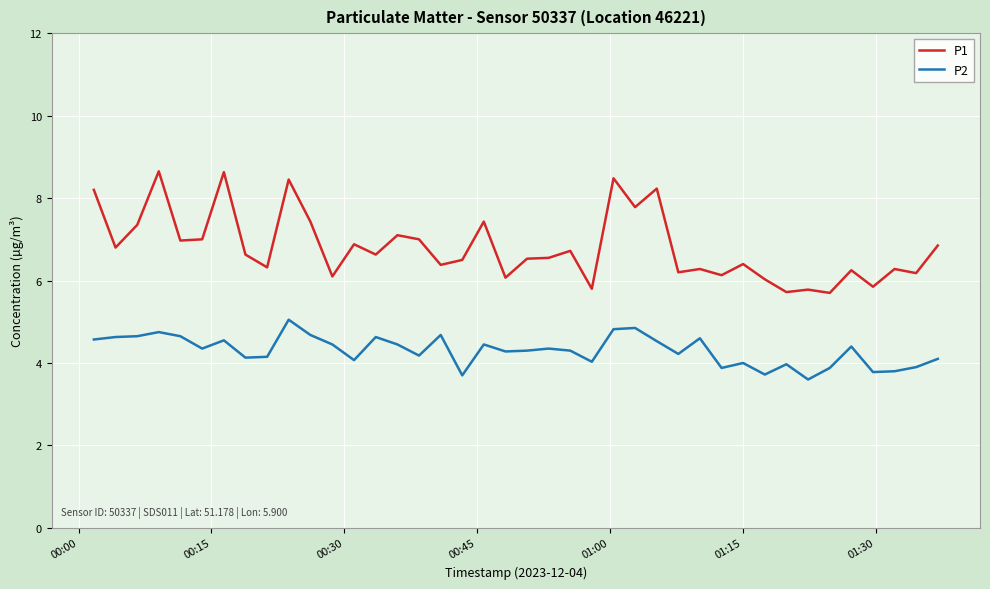

True or false: P1 and P2 cross at least once.

False